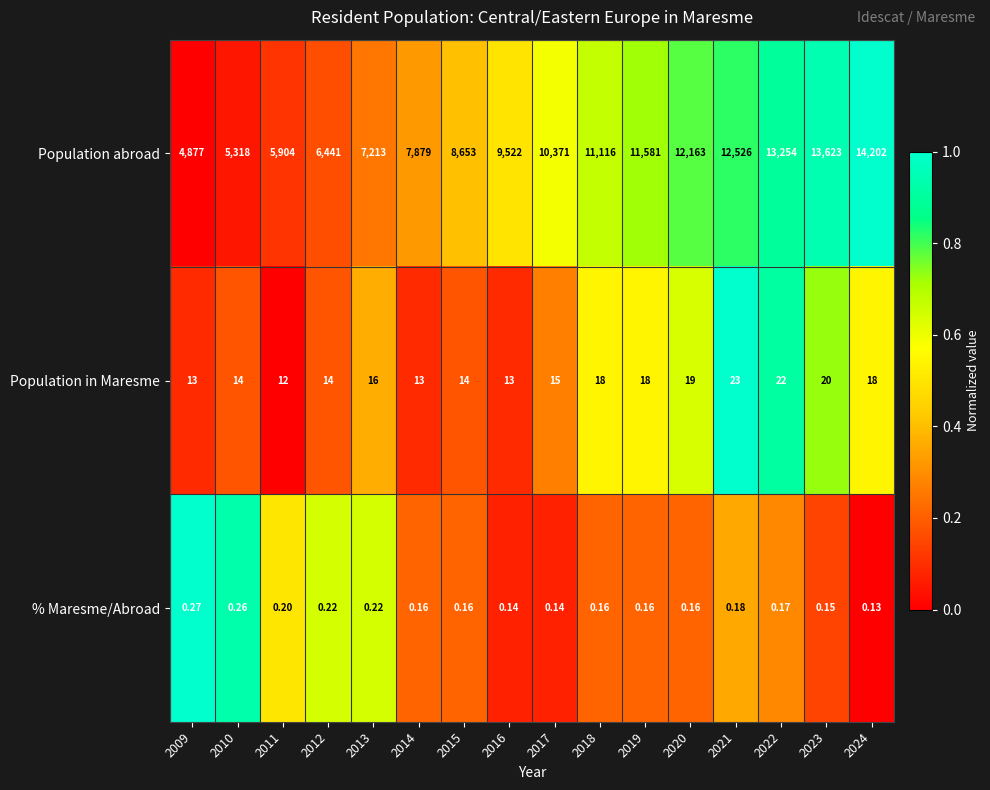

Is the value of Population abroad at 2013 greater than the value of Population in Maresme at 2013?

Yes